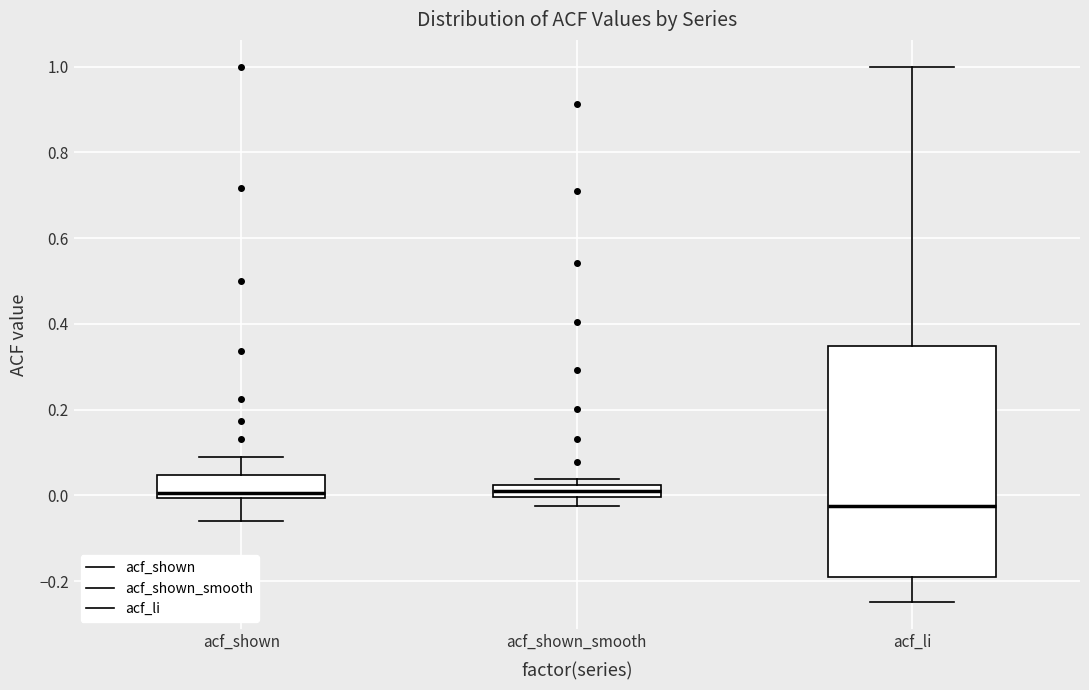

Where does the upper whisker of the box for acf_li end on the y-axis? The values are not printed on the chart, so give them approximately, as read against the axis.

1.00